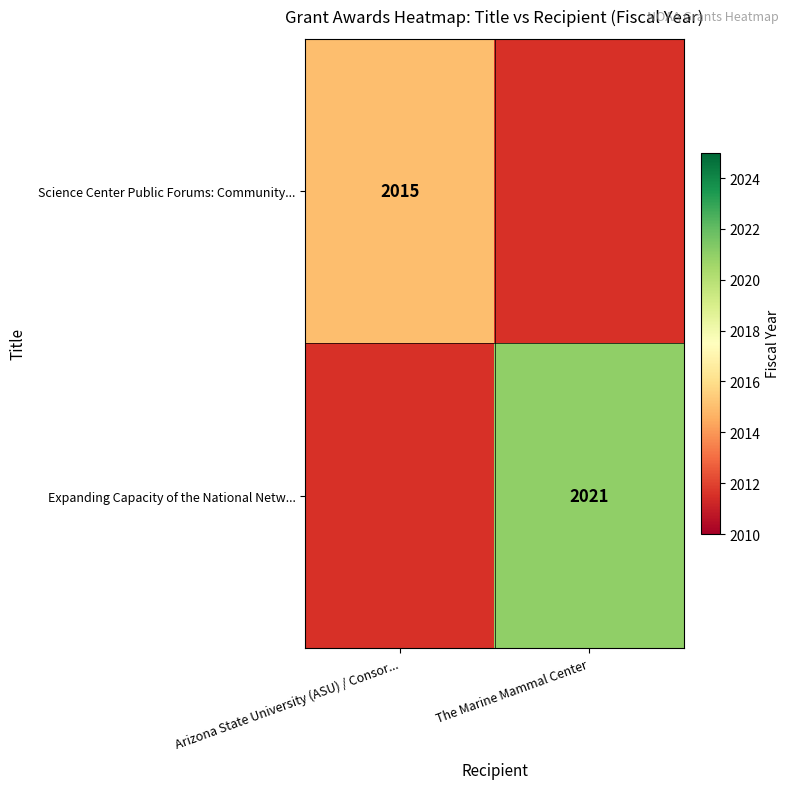

True or false: Science Center Public Forums: Community... has a value of 3592.2 at Arizona State University (ASU) / Consor....

False